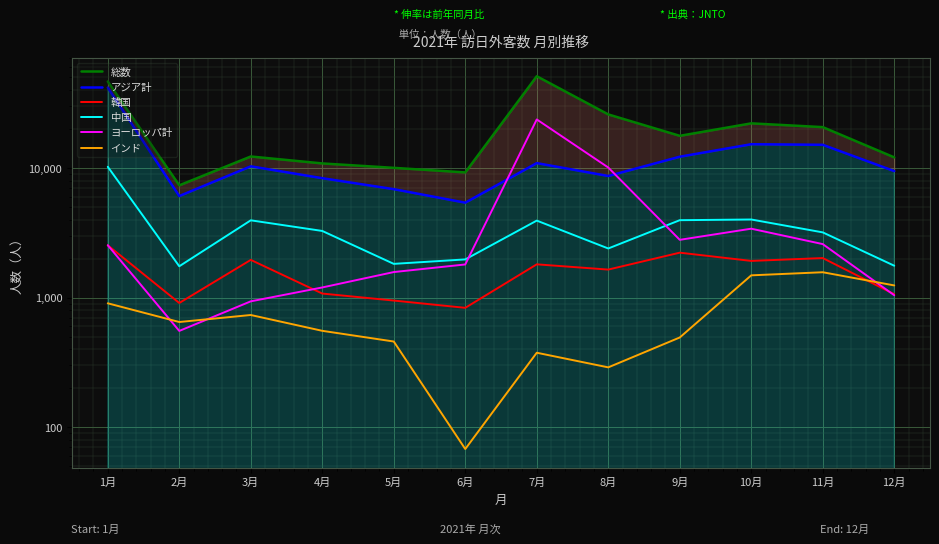

Where is インド nearest to the value 819?

3月